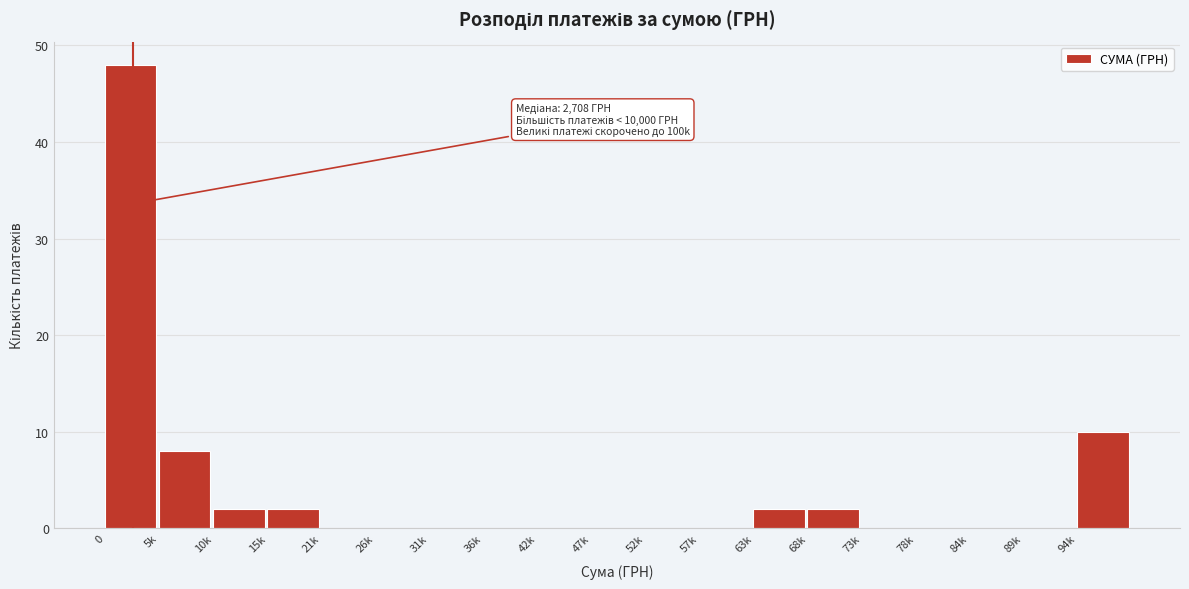

Reading left to right, what are all the values shown in this chart?

0=48	5k=8	10k=2	15k=2	21k=0	26k=0	31k=0	36k=0	42k=0	47k=0	52k=0	57k=0	63k=2	68k=2	73k=0	78k=0	84k=0	89k=0	94k=10